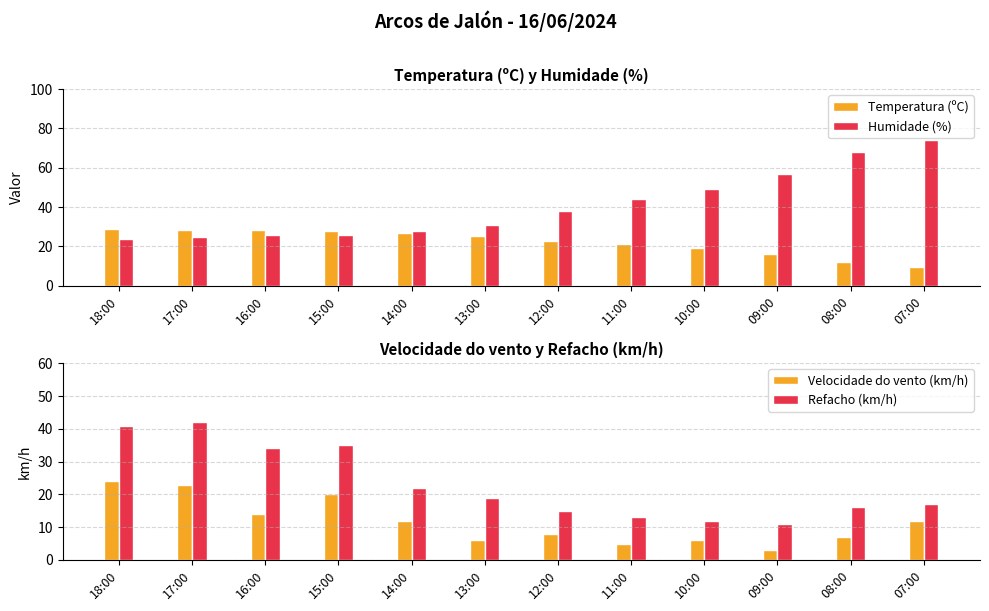

The value of Humidade (%) at 11:00 is 44.0. True or false?

True